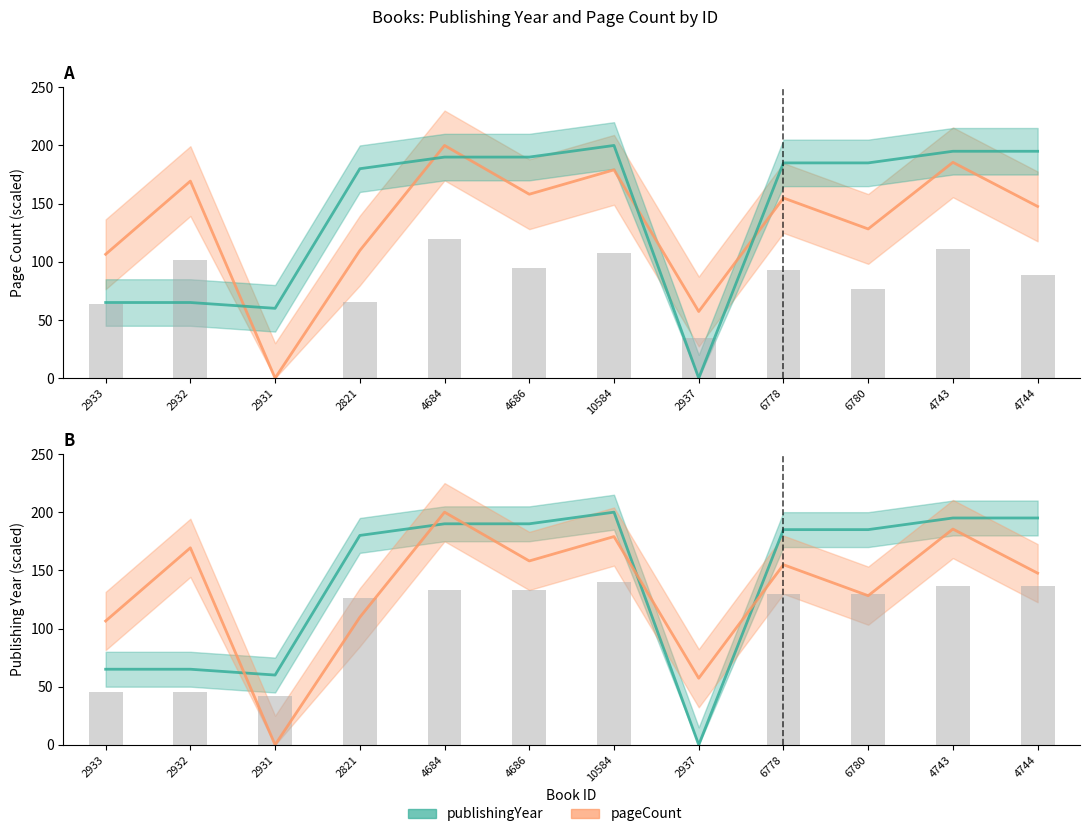

Which series has the largest range (max minus min)?

pageCount